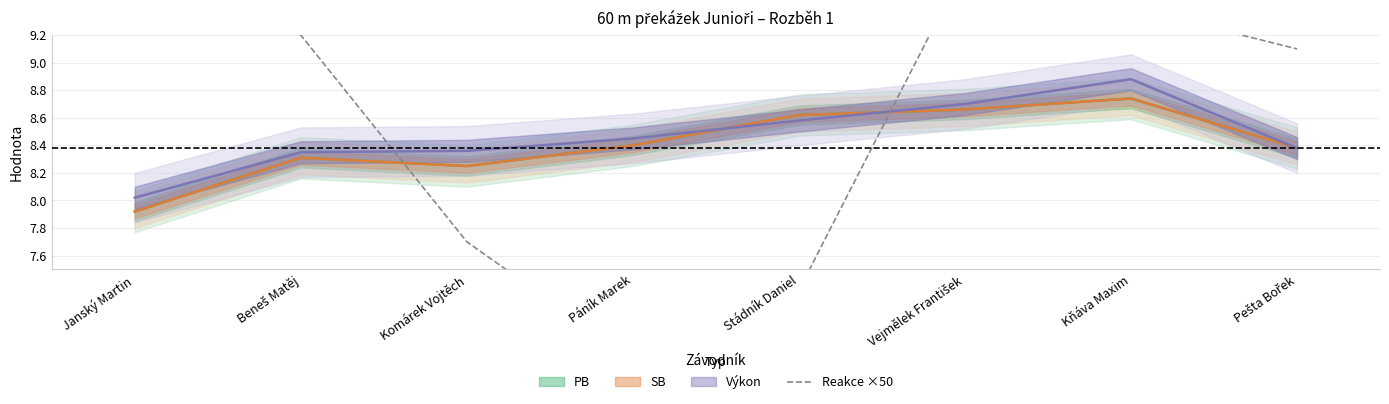

How many data points does each series have?

8